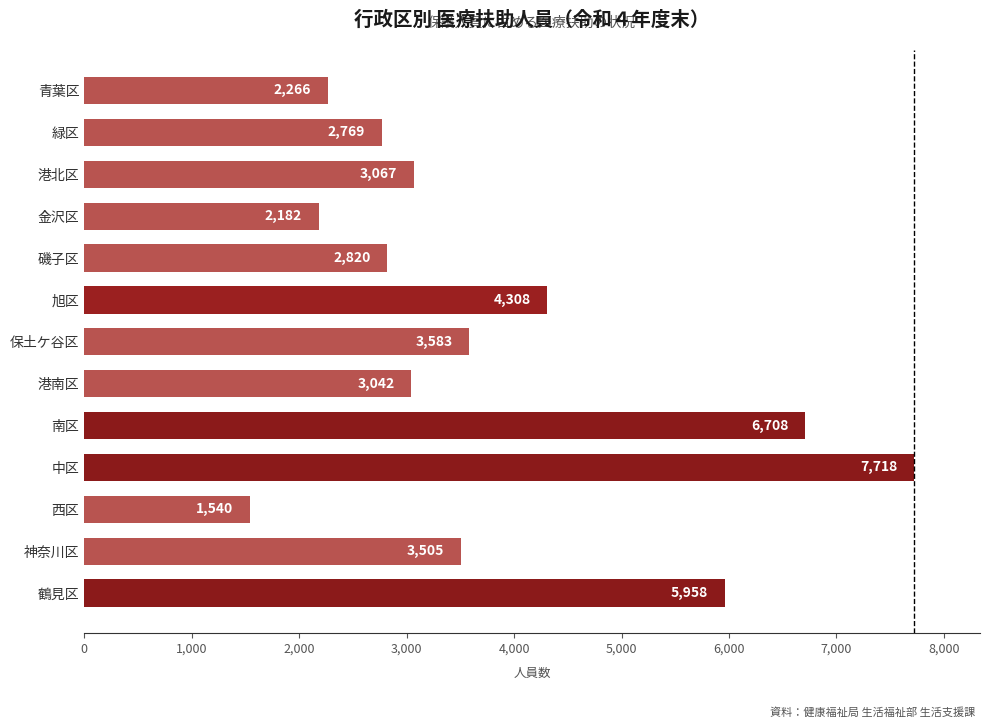

What is the ratio of the value at 港北区 to the value at 青葉区?

1.4